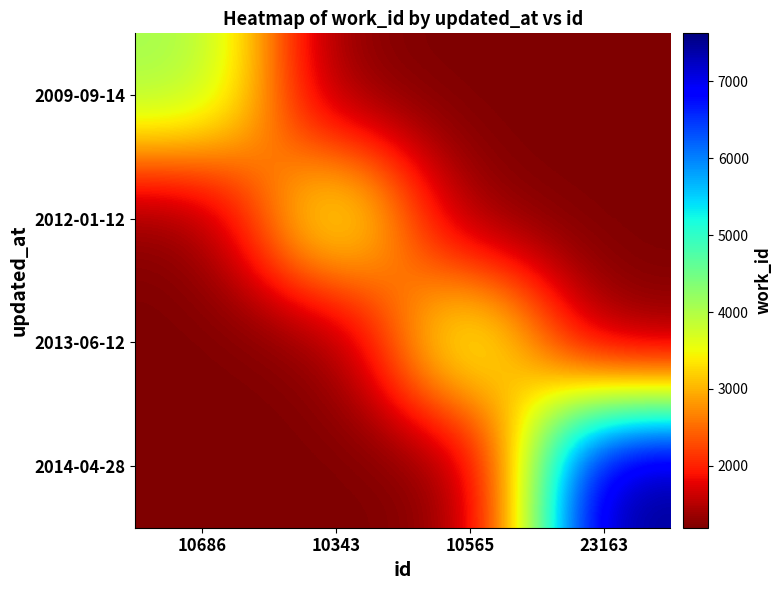

Which series has the largest range (max minus min)?

2014-04-28